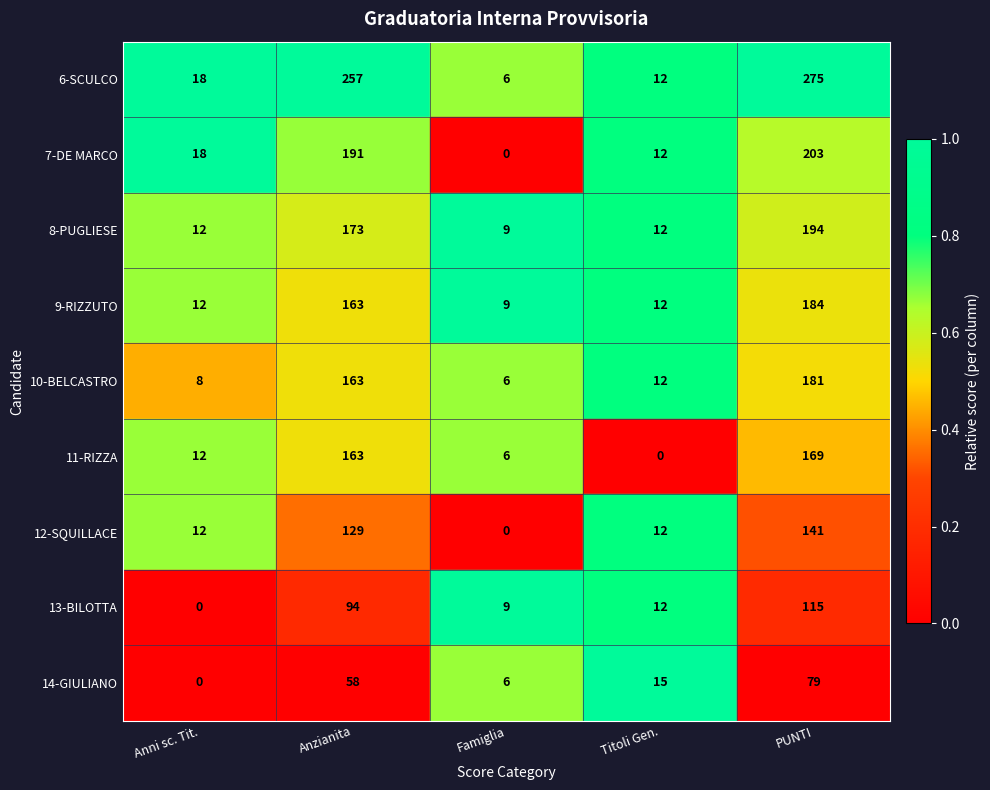

The value of 8-PUGLIESE at Anni sc. Tit. is 12. True or false?

True